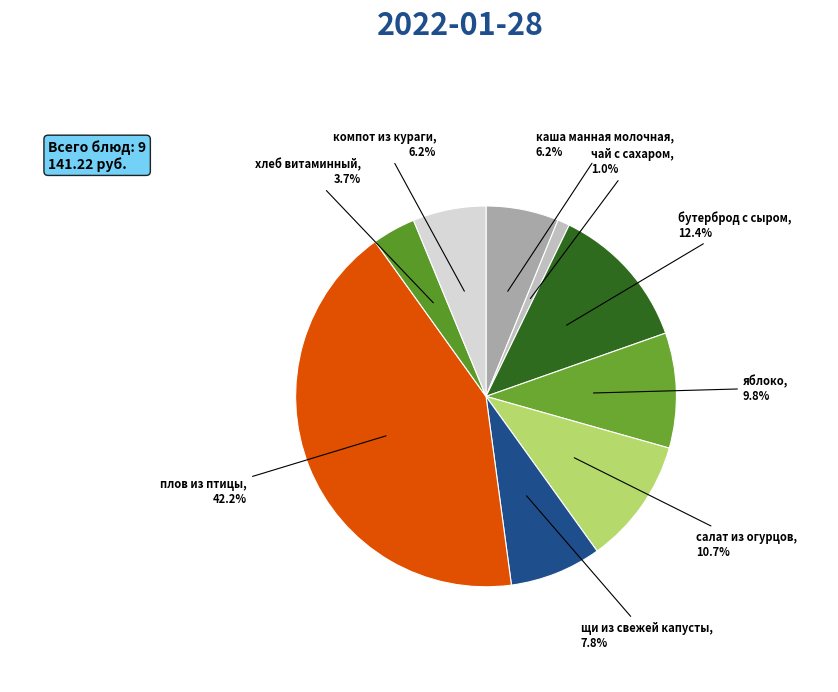

True or false: щи из свежей капусты accounts for 15% of the total.

False